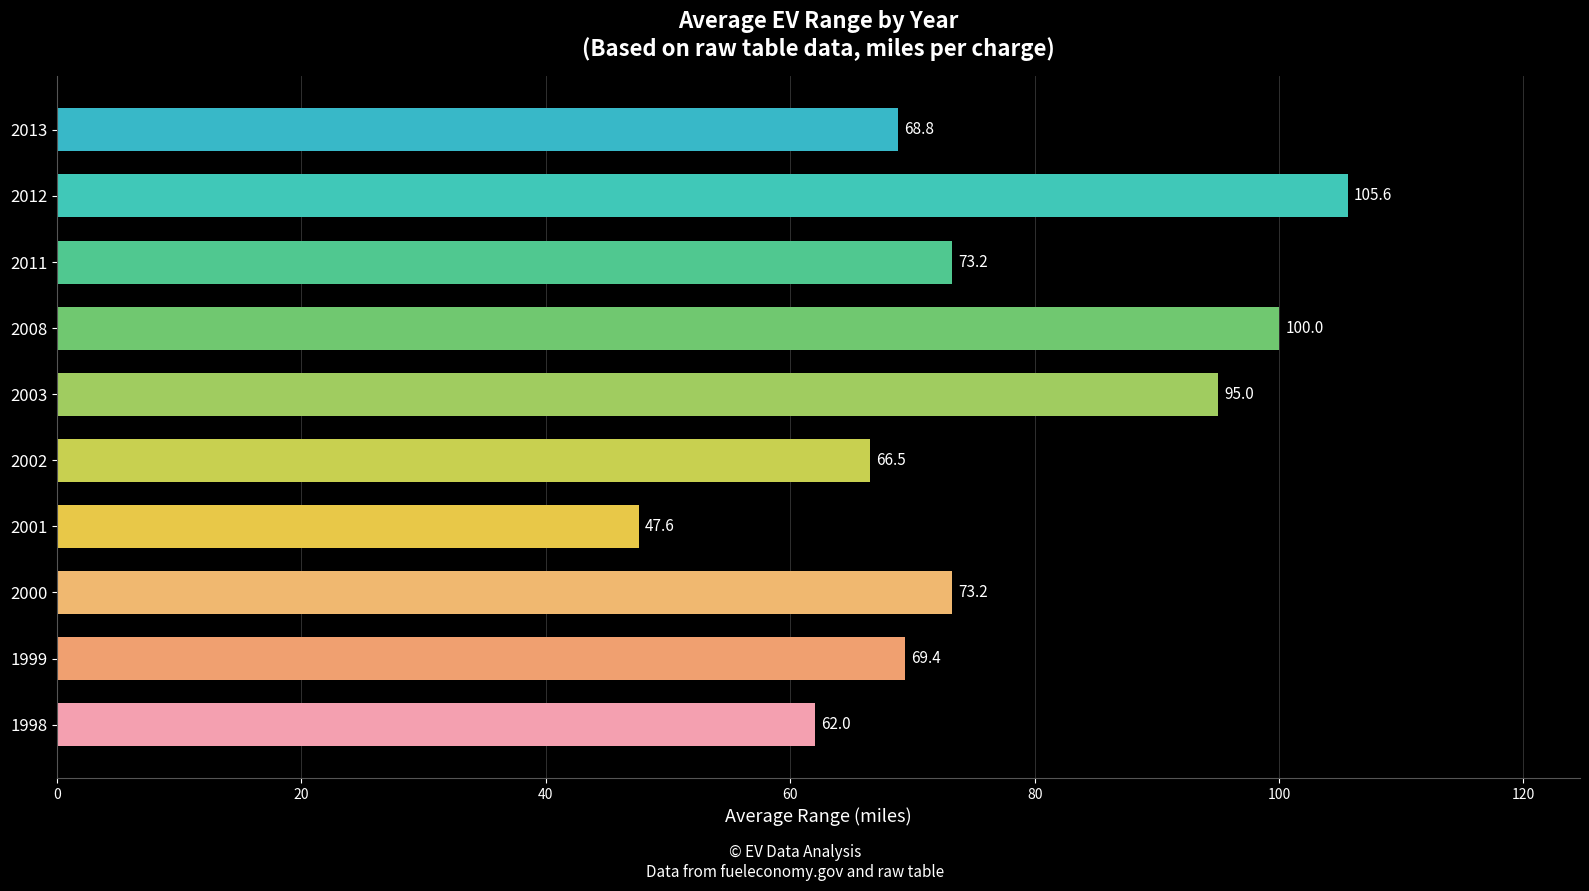

Read the value at 2001.

47.6